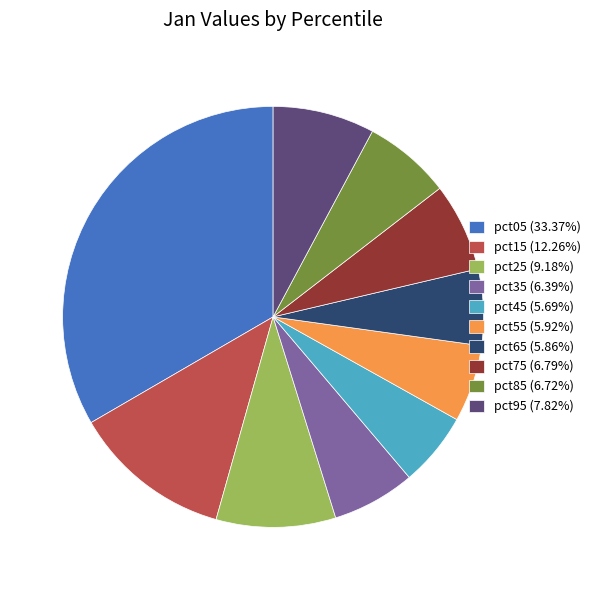

Approximately how many times larger is the value at pct25 (9.18%) compared to pct95 (7.82%)?

1.2